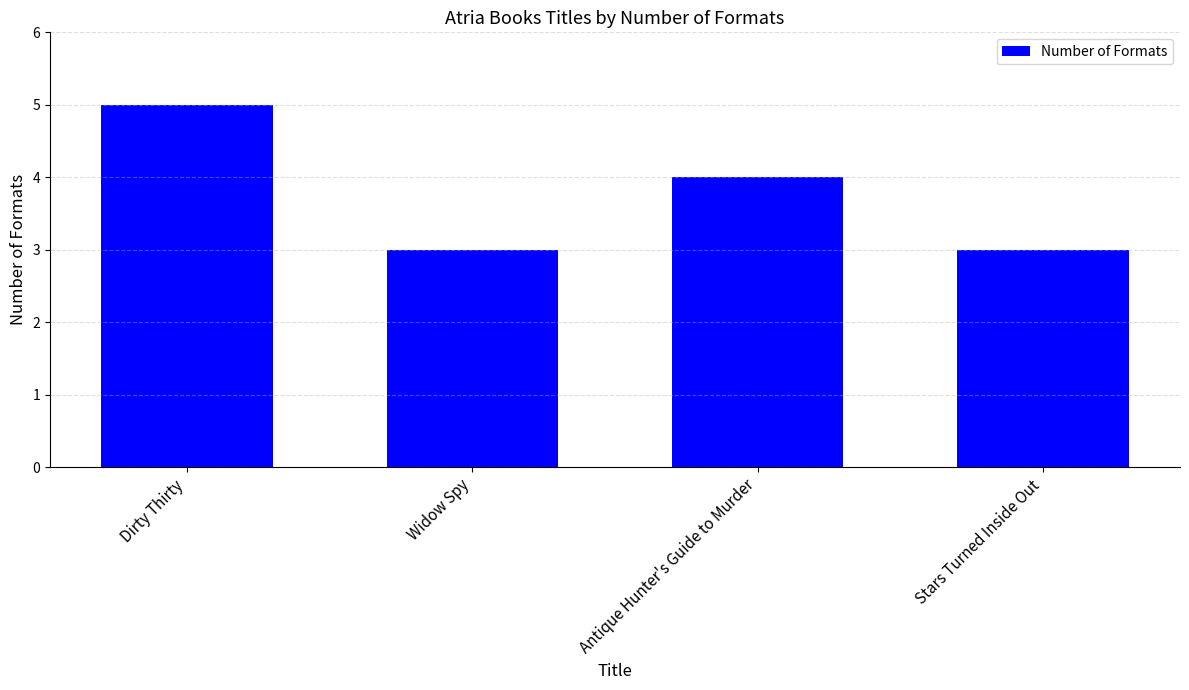

The value at Widow Spy is 4. True or false?

False